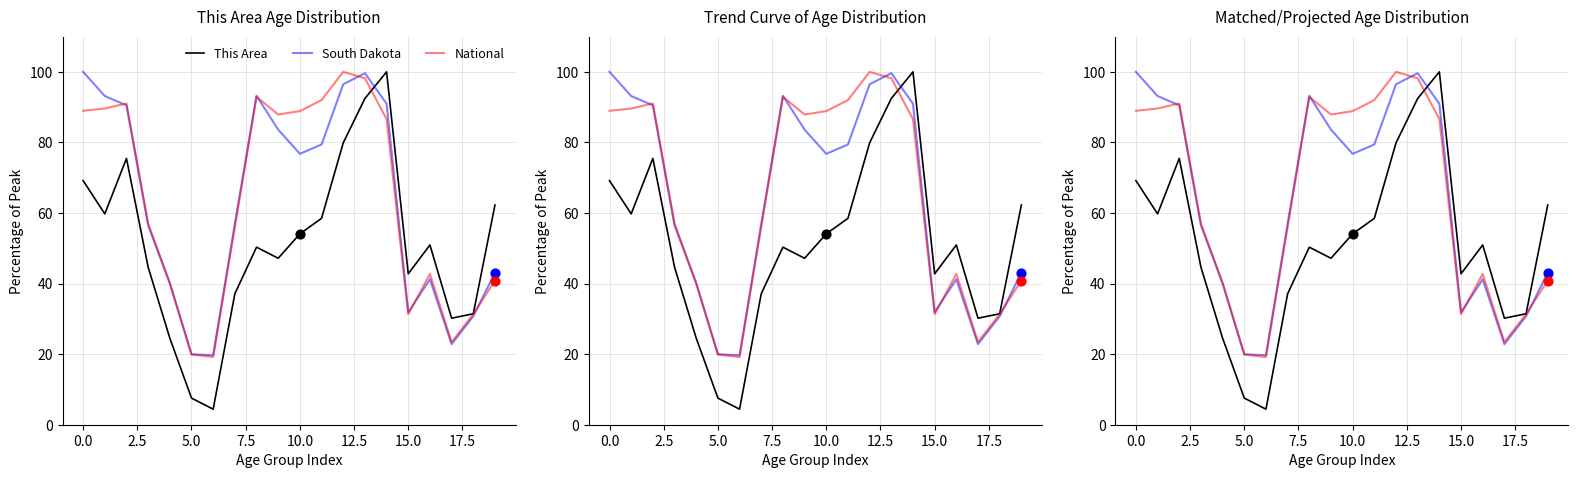

Which series contains the highest Y value?

This Area